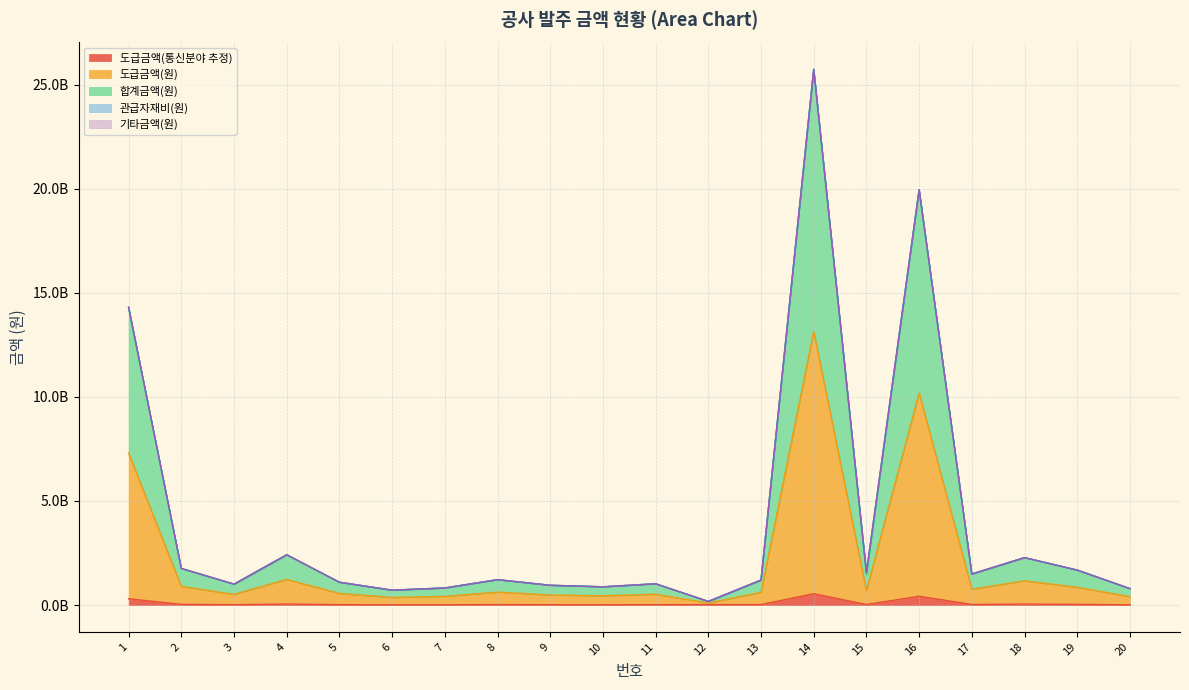

Reading left to right, transcribe all the data shown in this chart.

도급금액(통신분야 추정): 304500000	37497000	21436800	51457194	23385600	15268500	17530500	26013000	20267520	18708480	21826560	25174800	25608929	547765877	29187195	424690500	31798500	48546000	35810766	16878000
도급금액(원): 7304500000	899497000	514236800	1234381194	560985600	366268500	420530500	624013000	486187520	448788480	523586560	100774800	614319929	13140084877	700157195	10187690500	762798500	1164546000	859046766	404878000
합계금액(원): 14304500000	1761497000	1007036800	2417305194	1098585600	717268500	823530500	1222013000	952107520	878868480	1025346560	176374800	1203030929	25732403877	1571127195	19950690500	1493798500	2280546000	1682282766	792878000